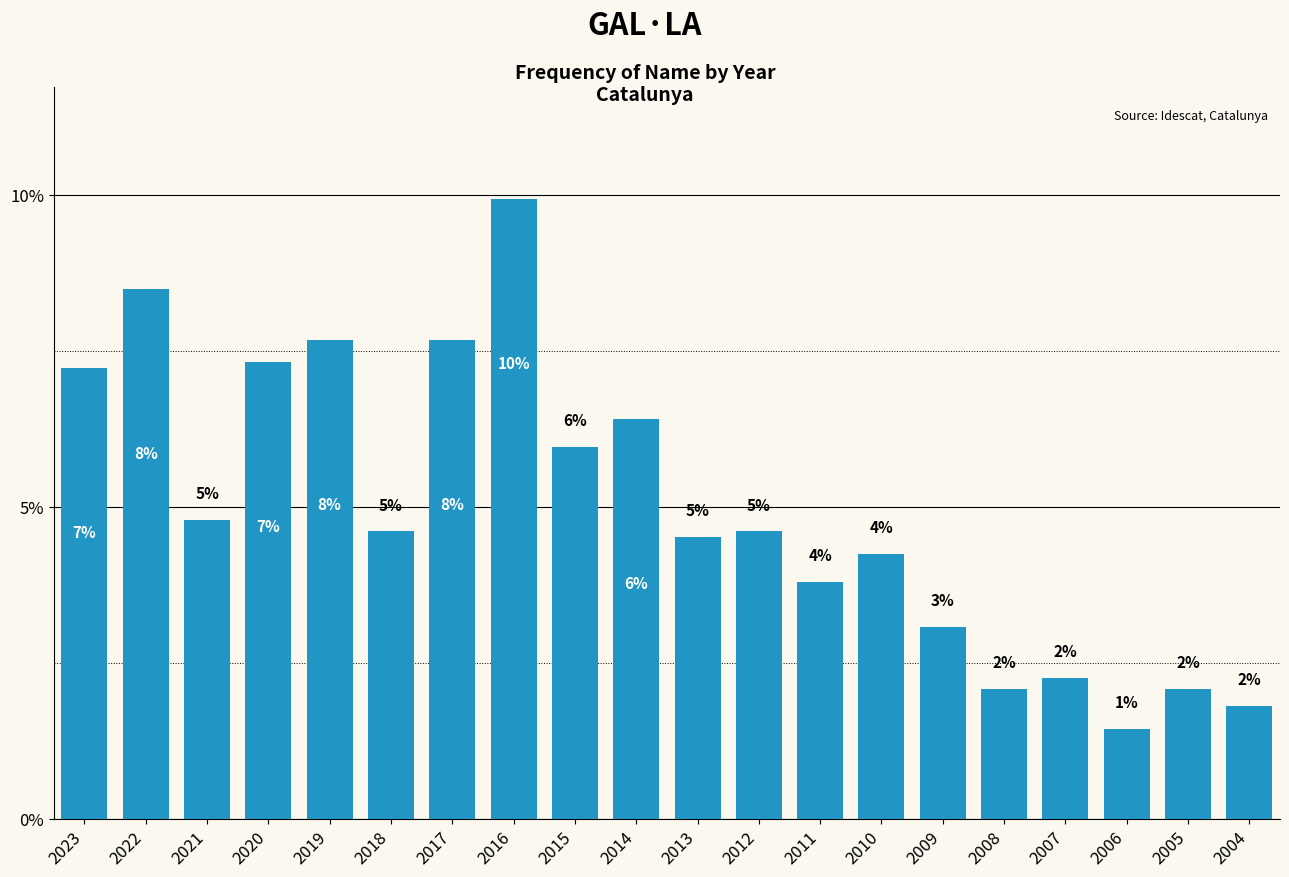

Between 2015 and 2018, which is larger?

2015